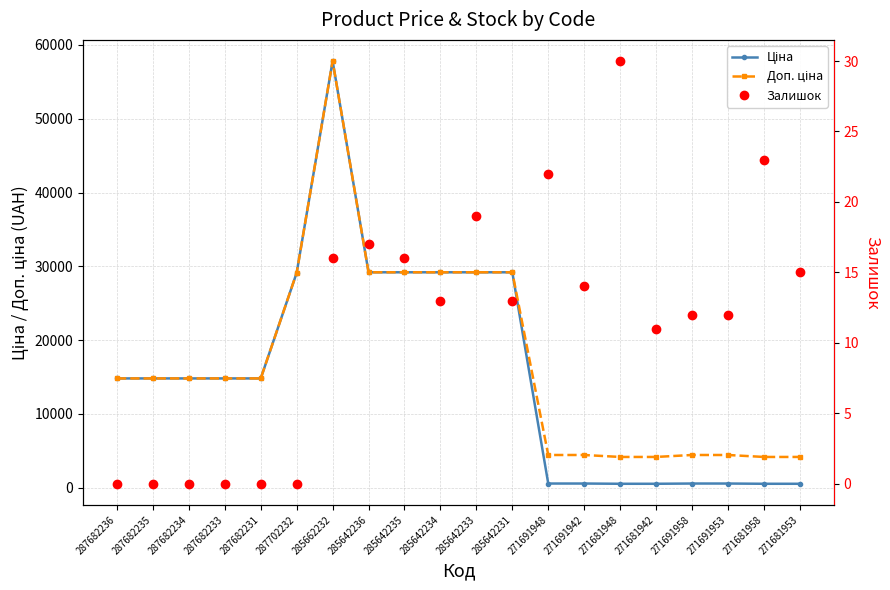

Is this an area chart (filled region under the line)?

No